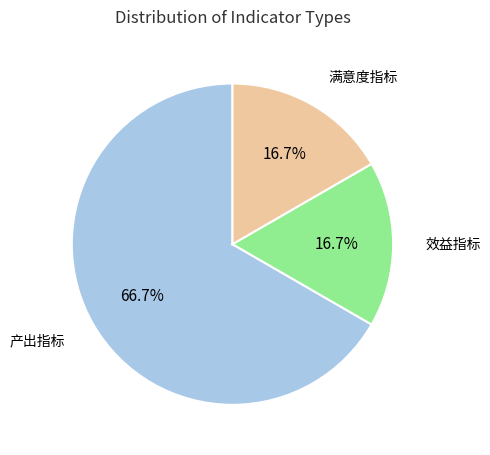

How many slices are in this pie chart?

3